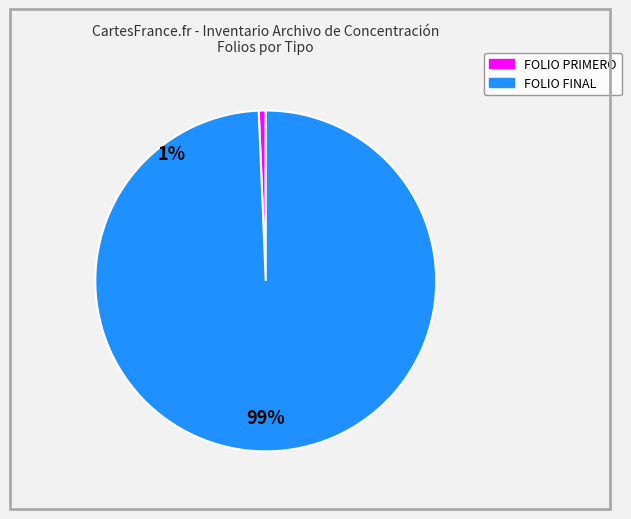

Rank the categories by value from highest to lowest.

FOLIO FINAL, FOLIO PRIMERO